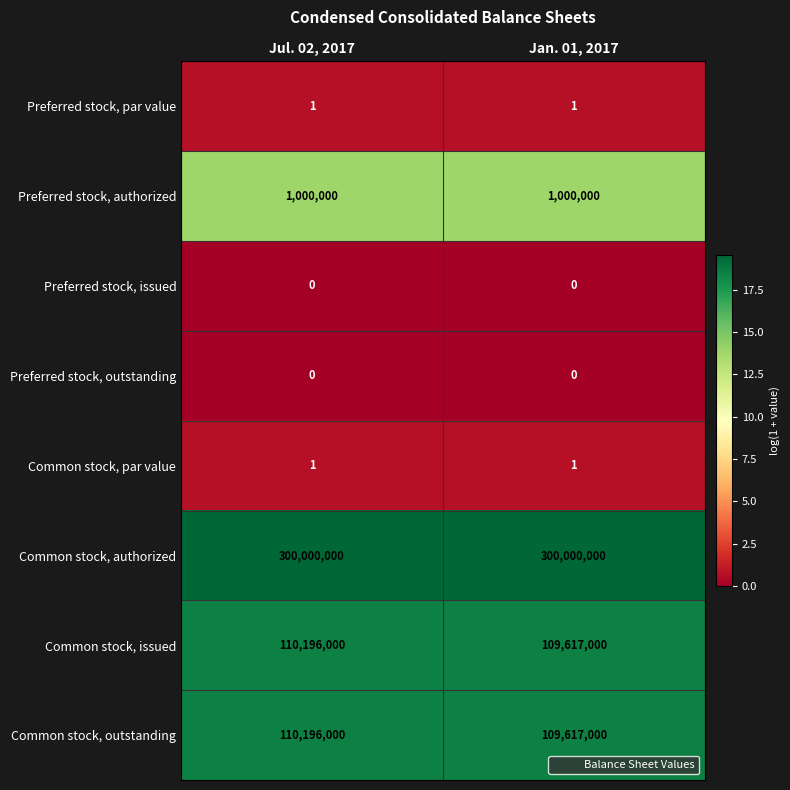

At how many categories does at least one series exceed 12?

2